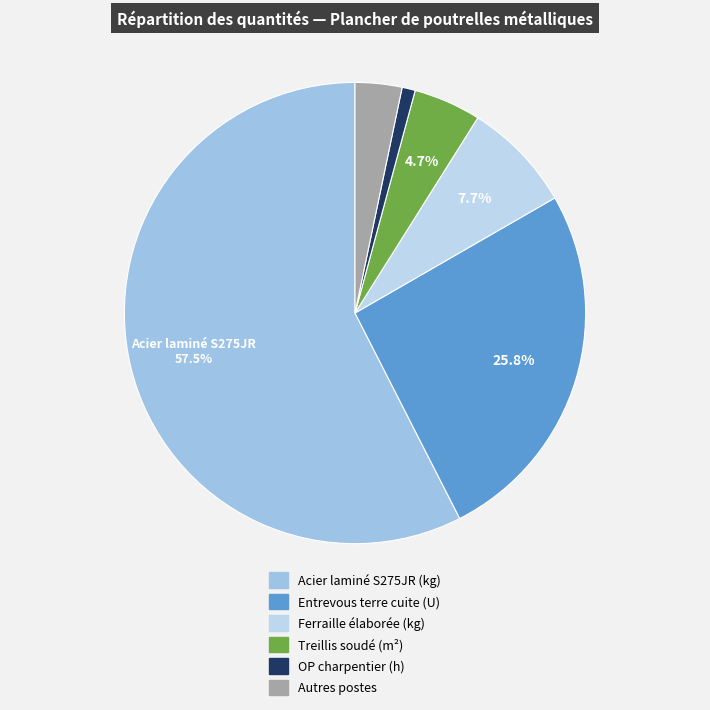

How many slices are in this pie chart?

6